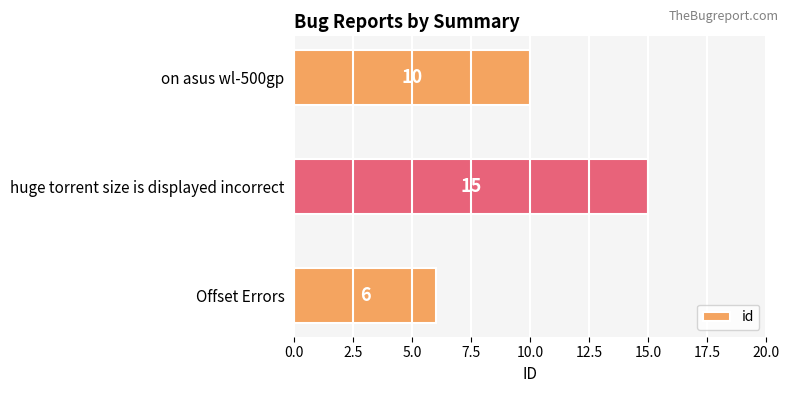

The value at Offset Errors is 10. True or false?

False